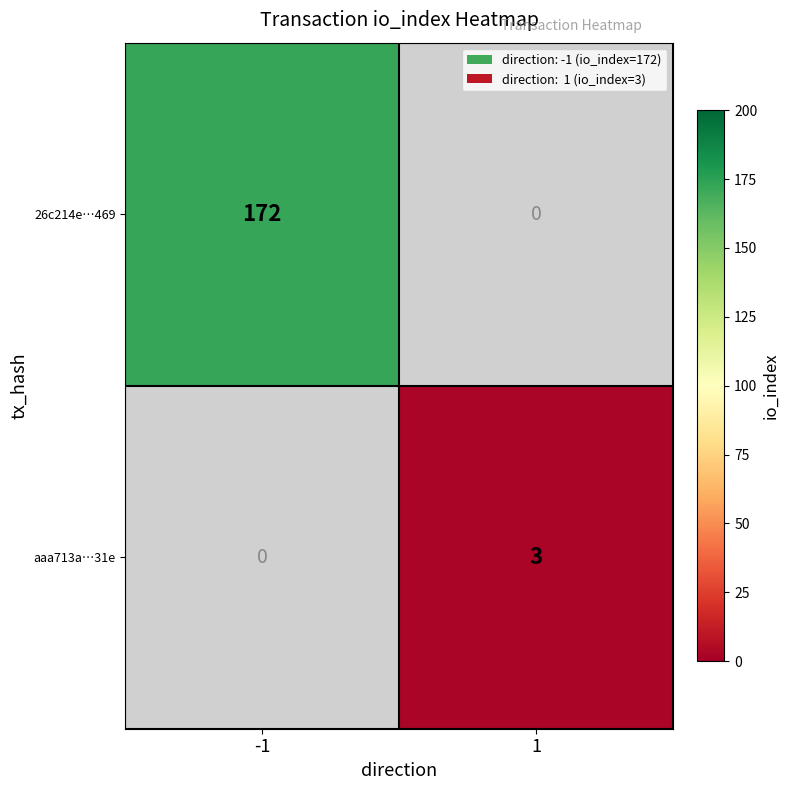

The 26c214e…469 series shows 172 at -1. True or false?

True